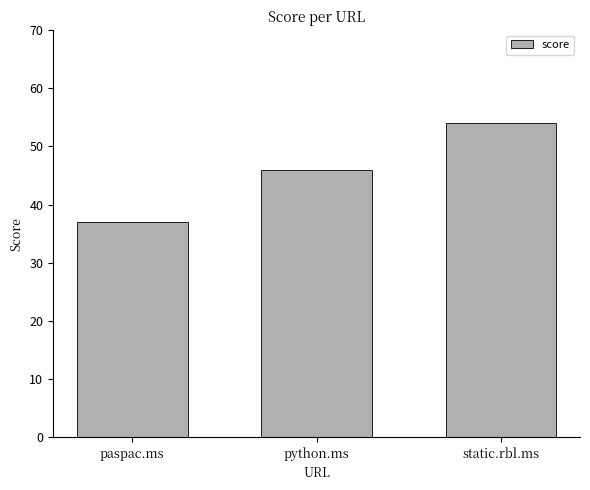

What is the sum of all values?

137